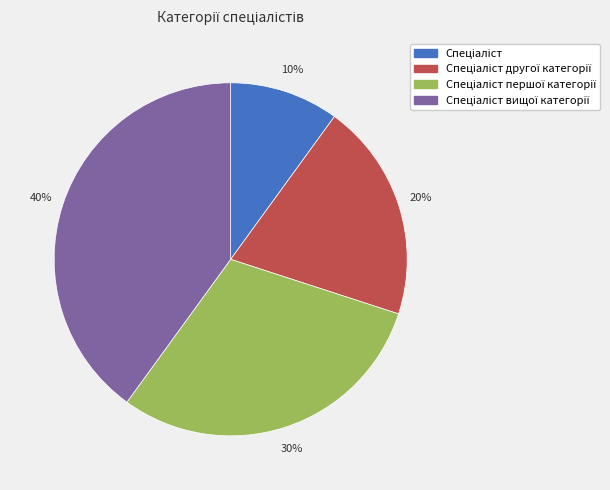

To the nearest percent, what is the difference between the largest and smallest slice percentages?

30%